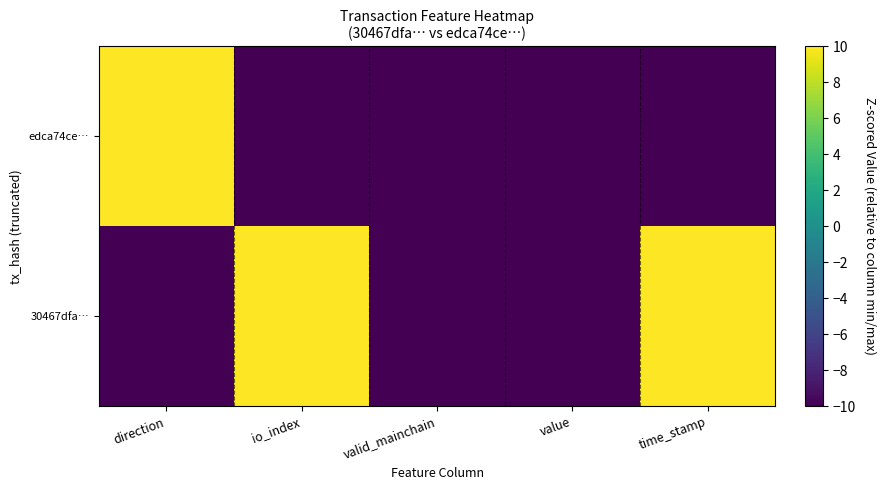

Which series has the largest range (max minus min)?

30467dfa…